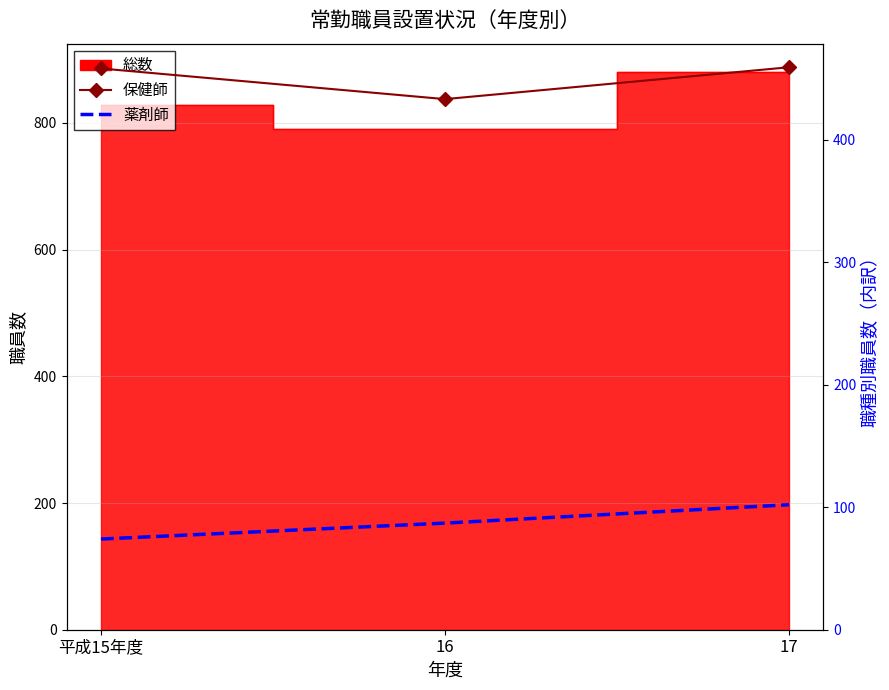

The value of 薬剤師 at 平成15年度 is 39. True or false?

False